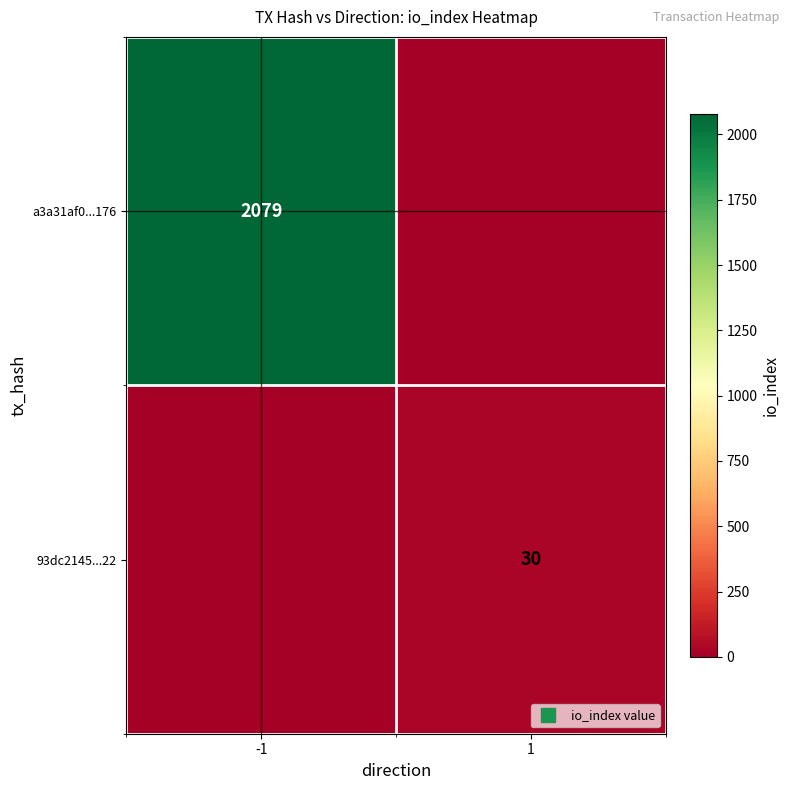

What is the difference between the highest and lowest values at 1?

30